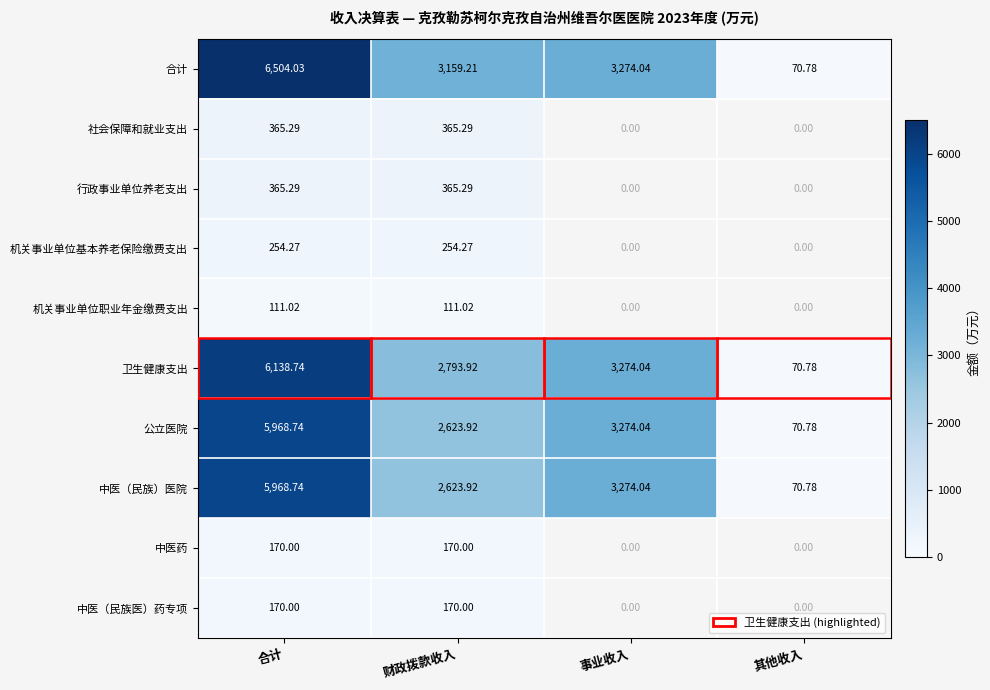

Which series has the largest total across all categories?

合计